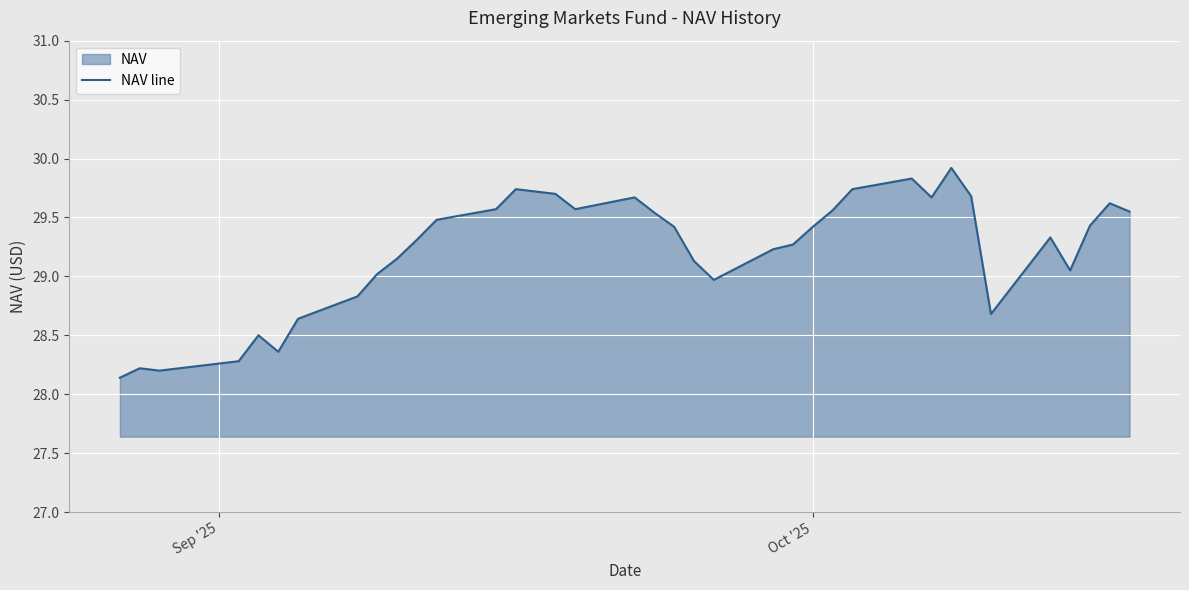

What is the difference between the maximum and minimum values?

1.8